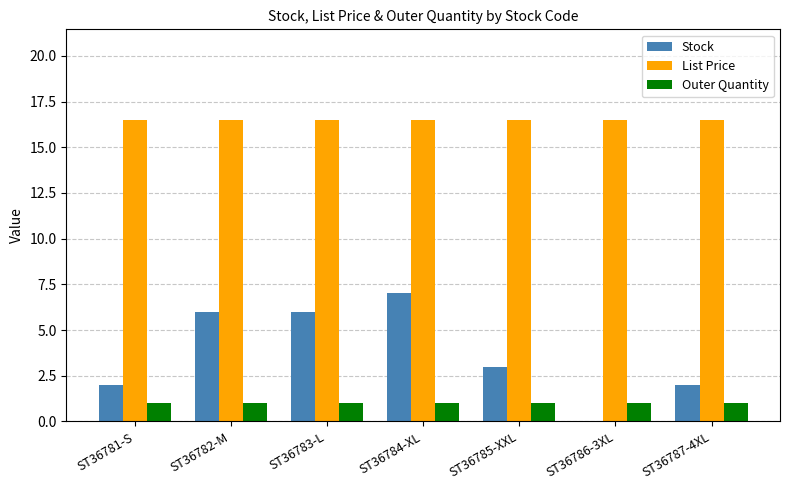

Are the bars grouped side by side (vs. stacked)?

Yes